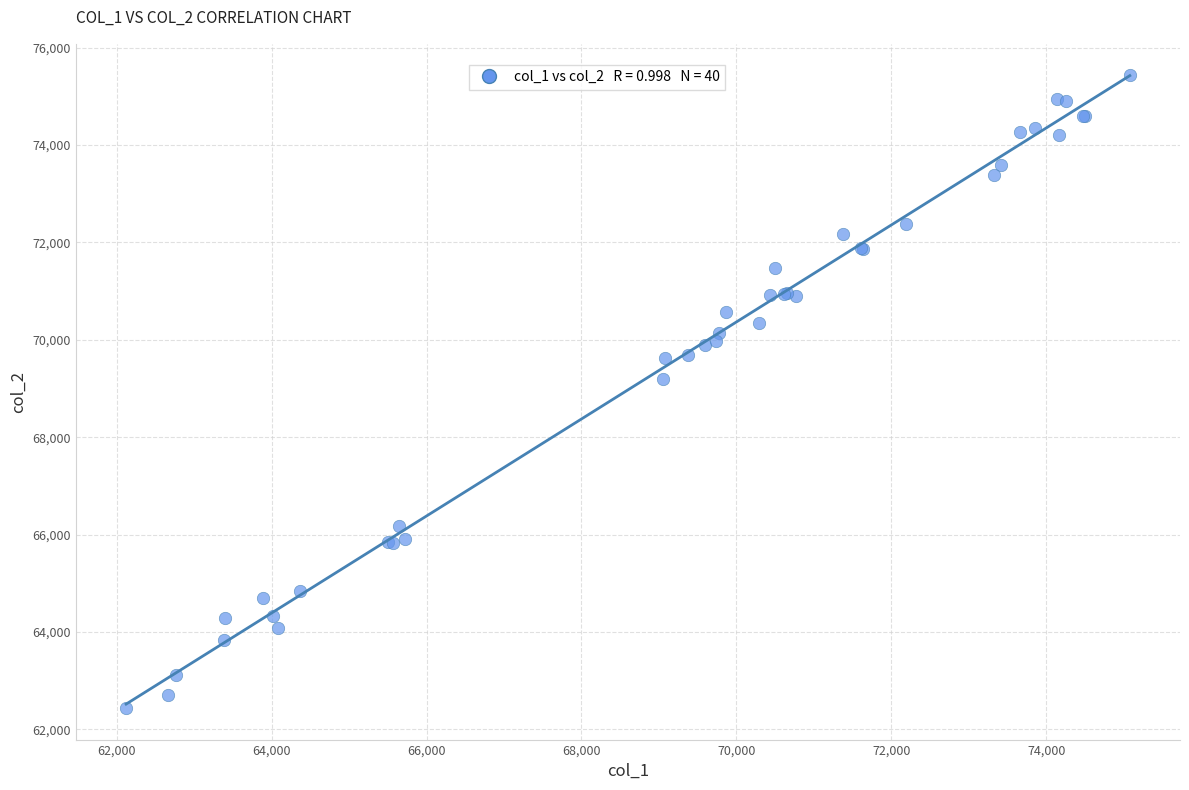

What Y value in the scatter plot is closest to 68935?

69200